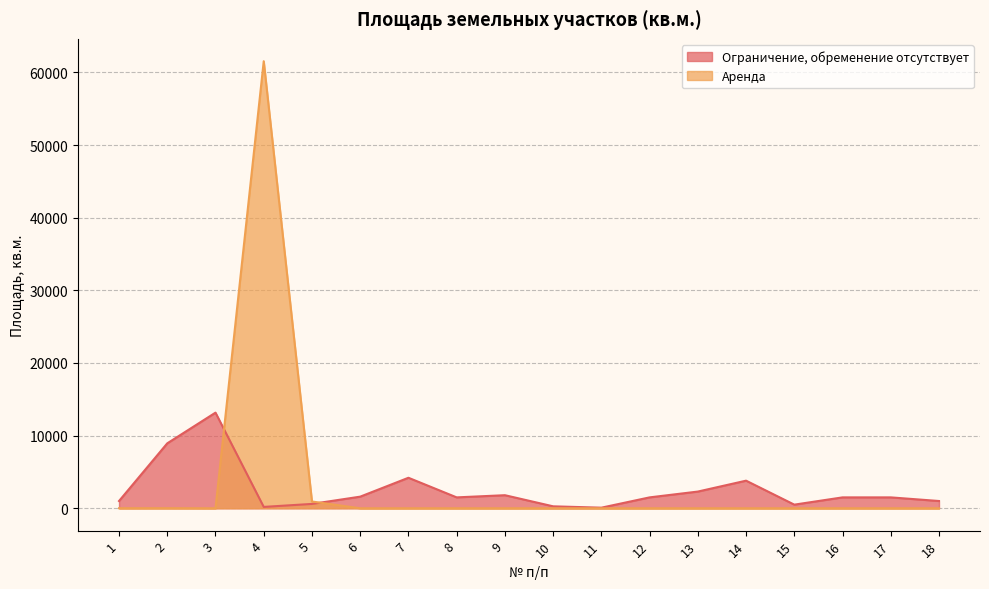

What is the spread (max minus min) of values at 6?

1600